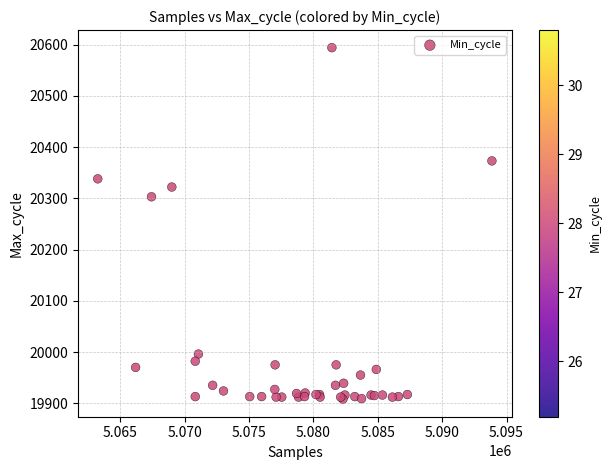

What Y value in the scatter plot is closest to 20251?

20303